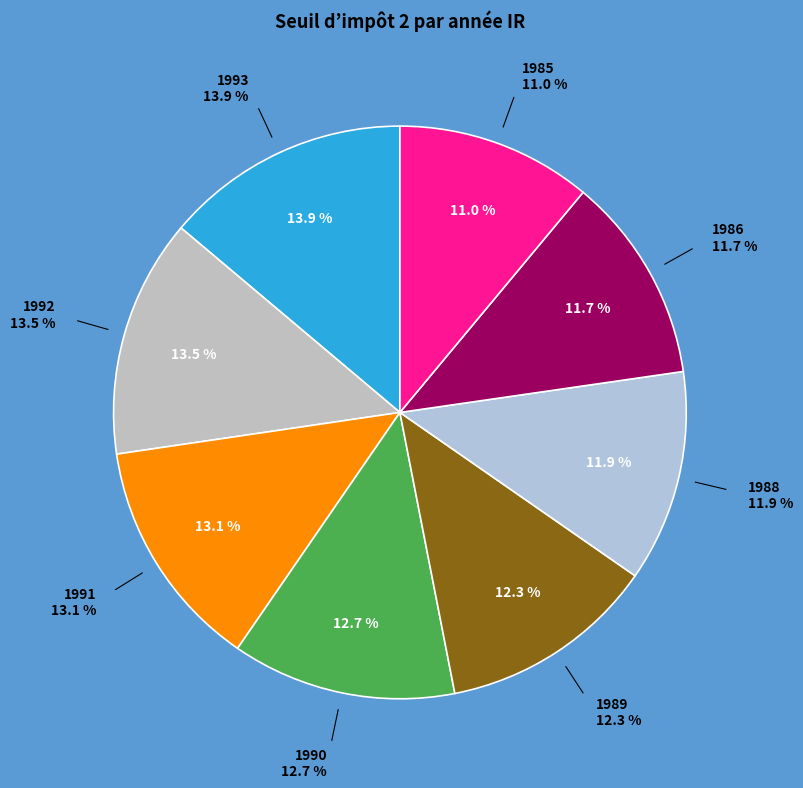

Which slice is the largest?

1993